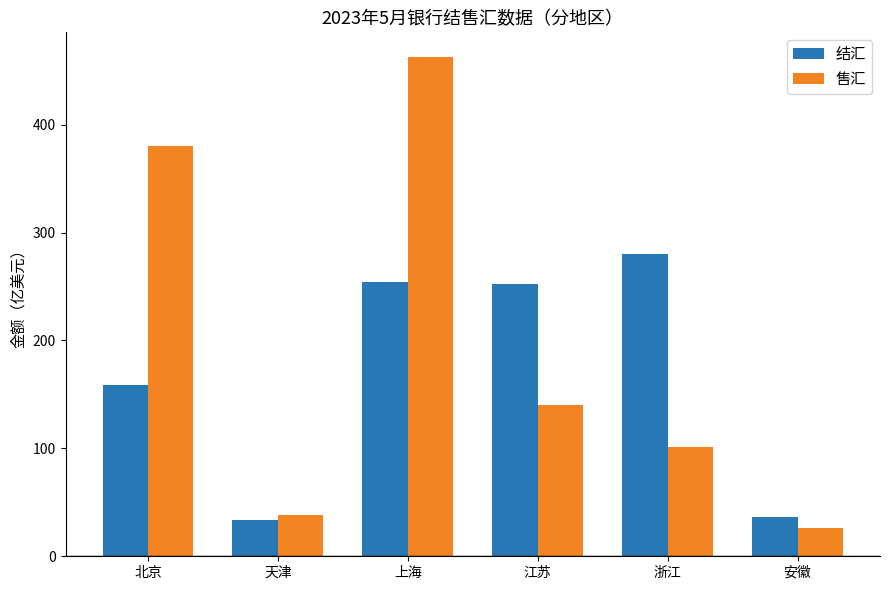

What position from the left is 北京?

1